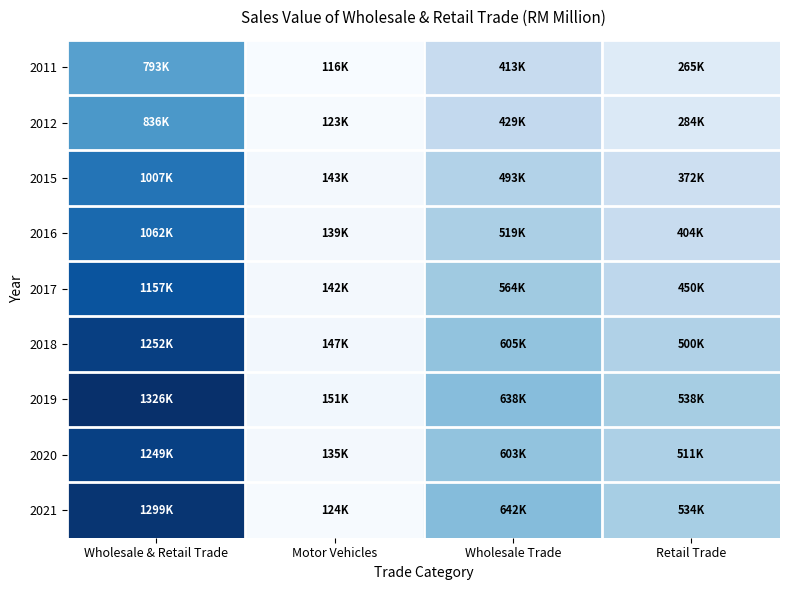

At Wholesale & Retail Trade, list the series in order from smallest to largest.

2011, 2012, 2015, 2016, 2017, 2020, 2018, 2021, 2019